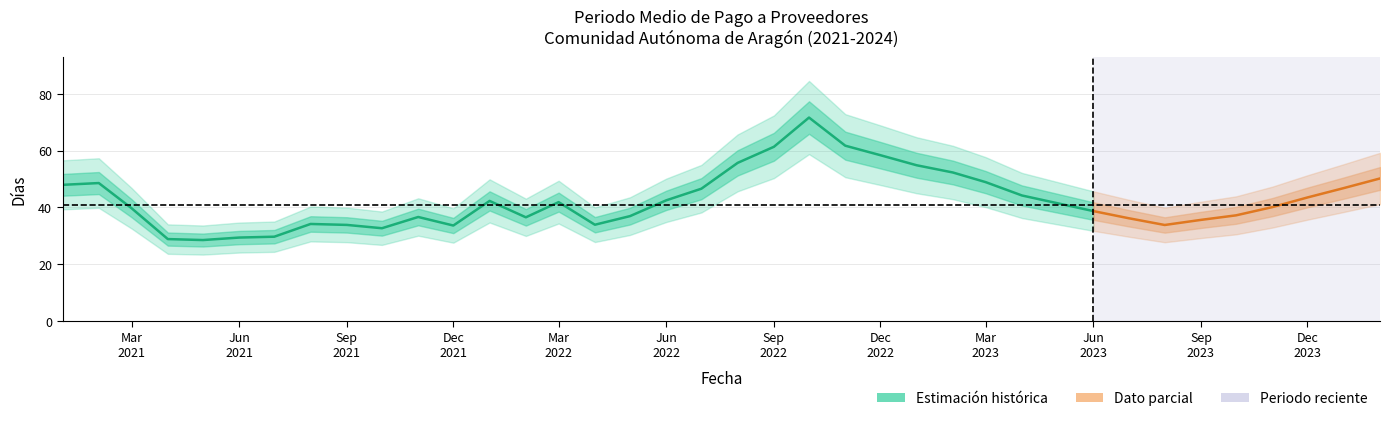

True or false: the data has more than 0 interior local peaks.

True